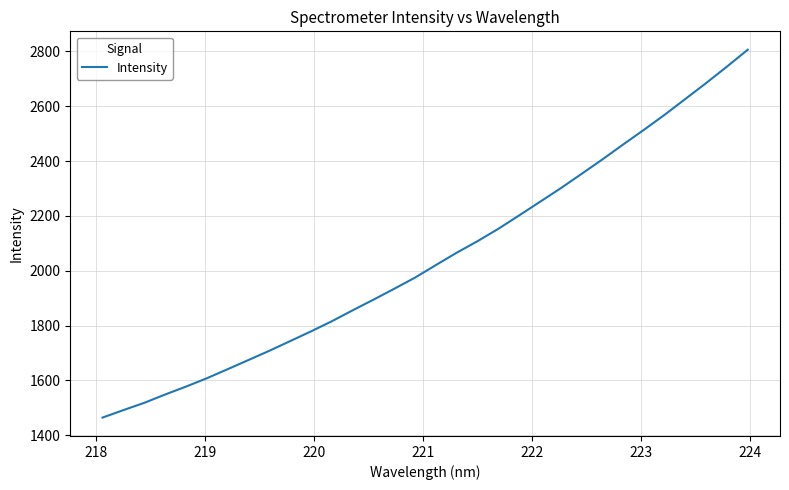

What is the greatest value displayed?

2806.3